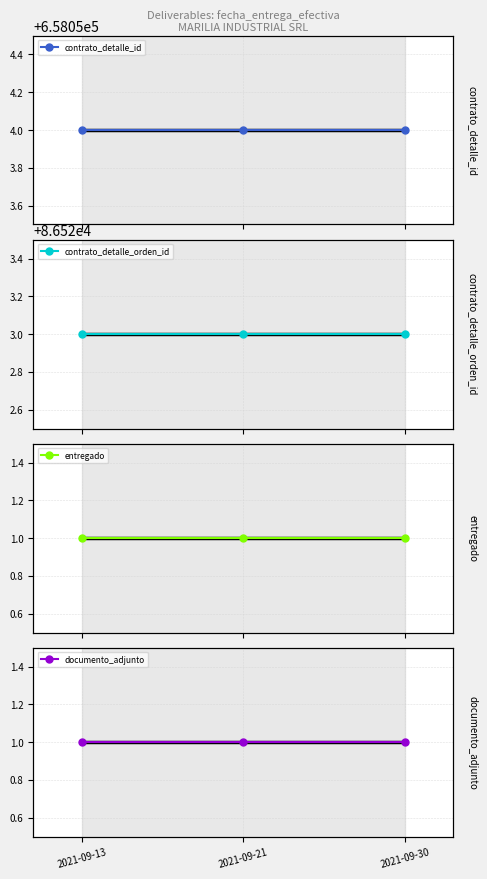

At which category is the sum across all series the highest?

2021-09-13